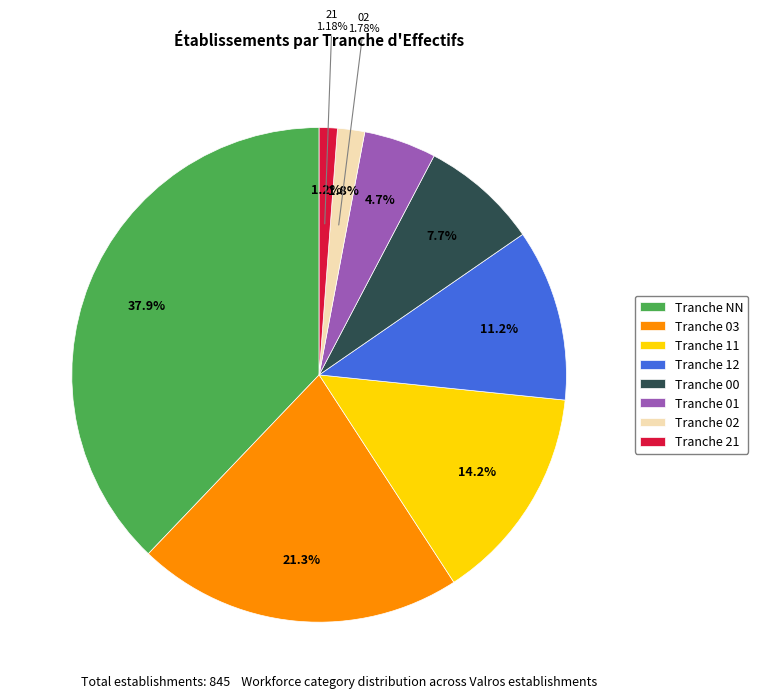

To the nearest percent, what percentage of the pie is 21?

1%